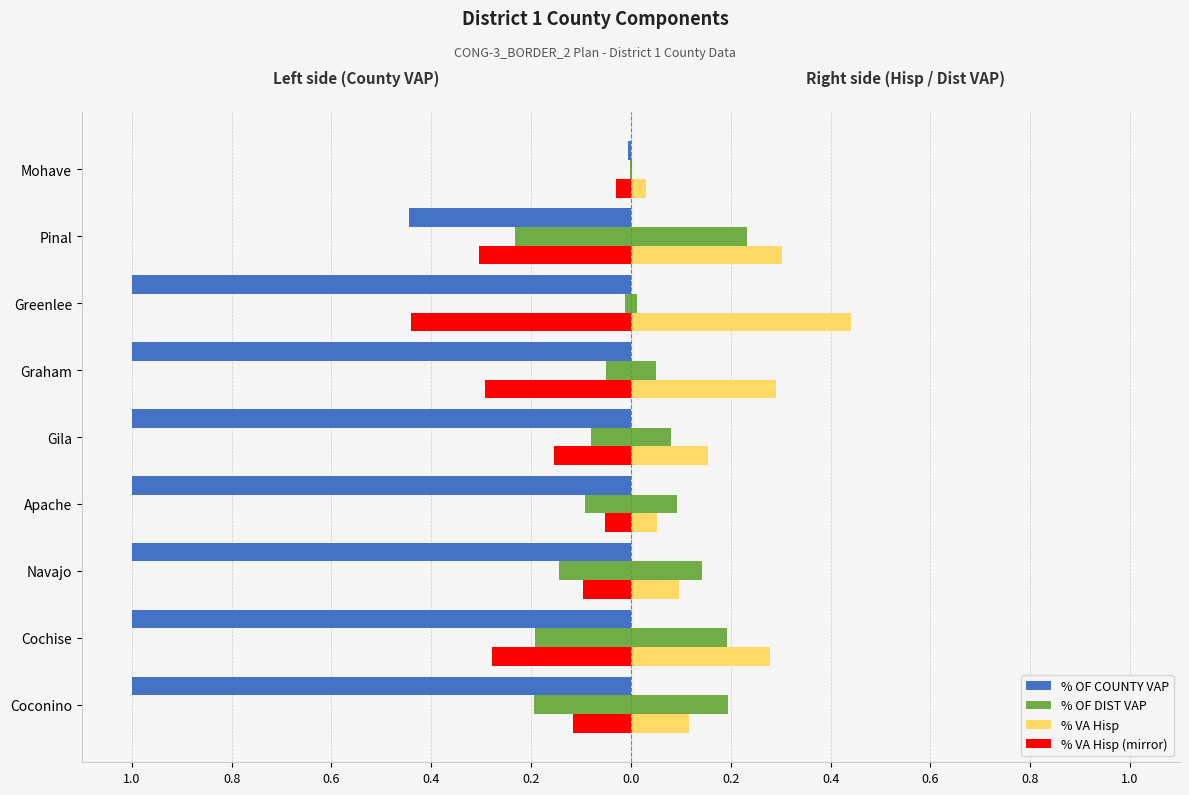

Does the chart contain stacked bars?

No